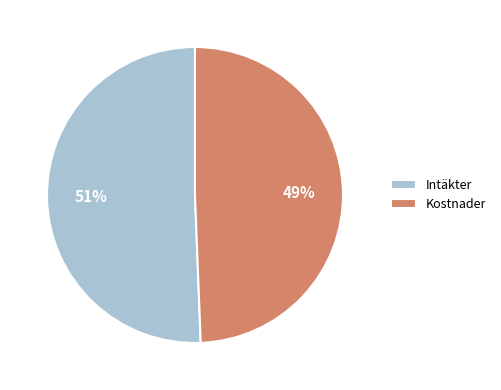

How many slices are in this pie chart?

2